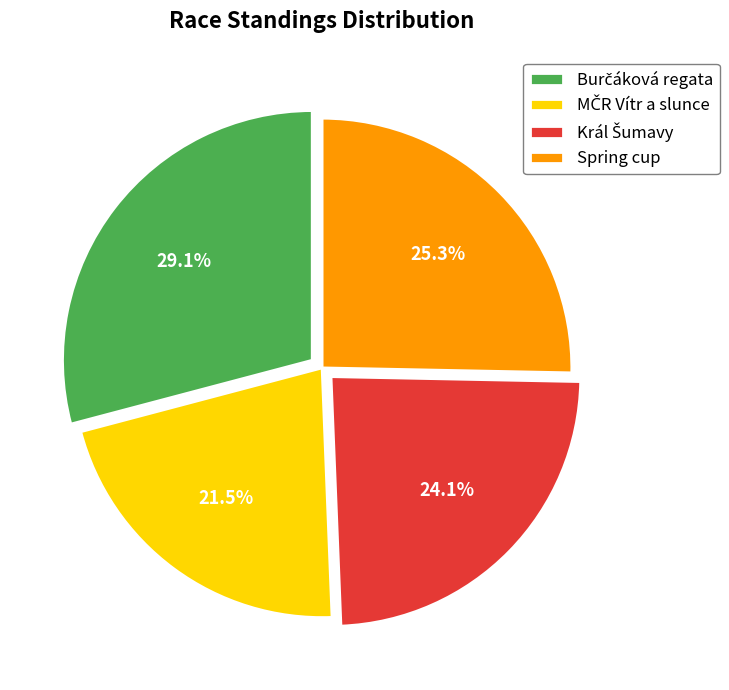

Is there a majority slice in this chart?

No